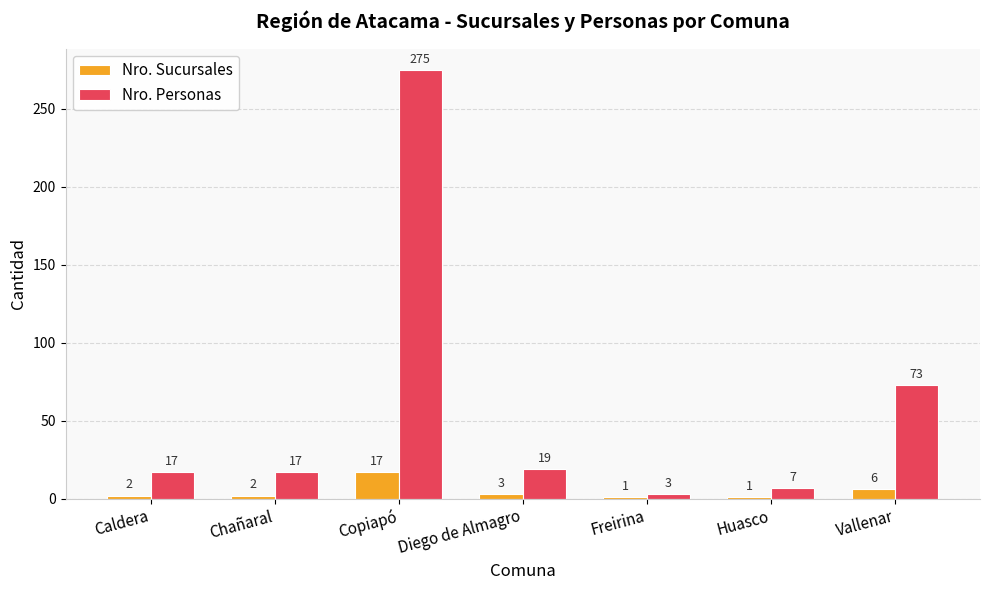

What is the greatest value displayed?

275